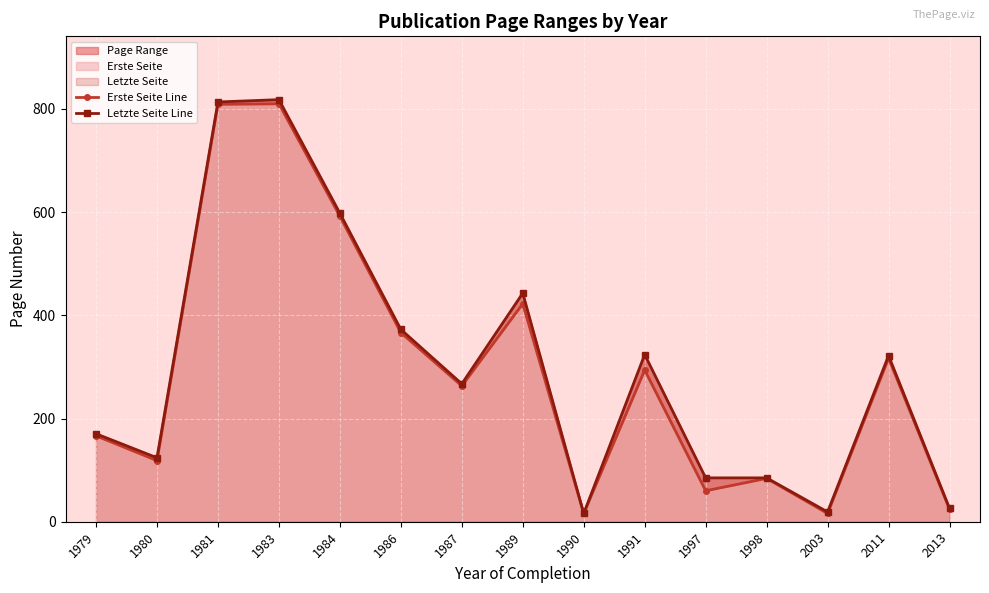

Reading right to left, list all the values displayed in this chart.

Erste Seite Line: 2013=24.0	2011=317.0	2003=16.0	1998=84.0	1997=60.0	1991=294.0	1990=16.0	1989=422.5	1987=263.2	1986=366.4	1984=592.0	1983=810.0	1981=809.0	1980=118.5	1979=166.5
Letzte Seite Line: 2013=26.0	2011=322.0	2003=19.0	1998=85.0	1997=85.0	1991=324.0	1990=16.0	1989=443.0	1987=267.2	1986=372.7	1984=598.0	1983=818.0	1981=813.5	1980=124.0	1979=170.5